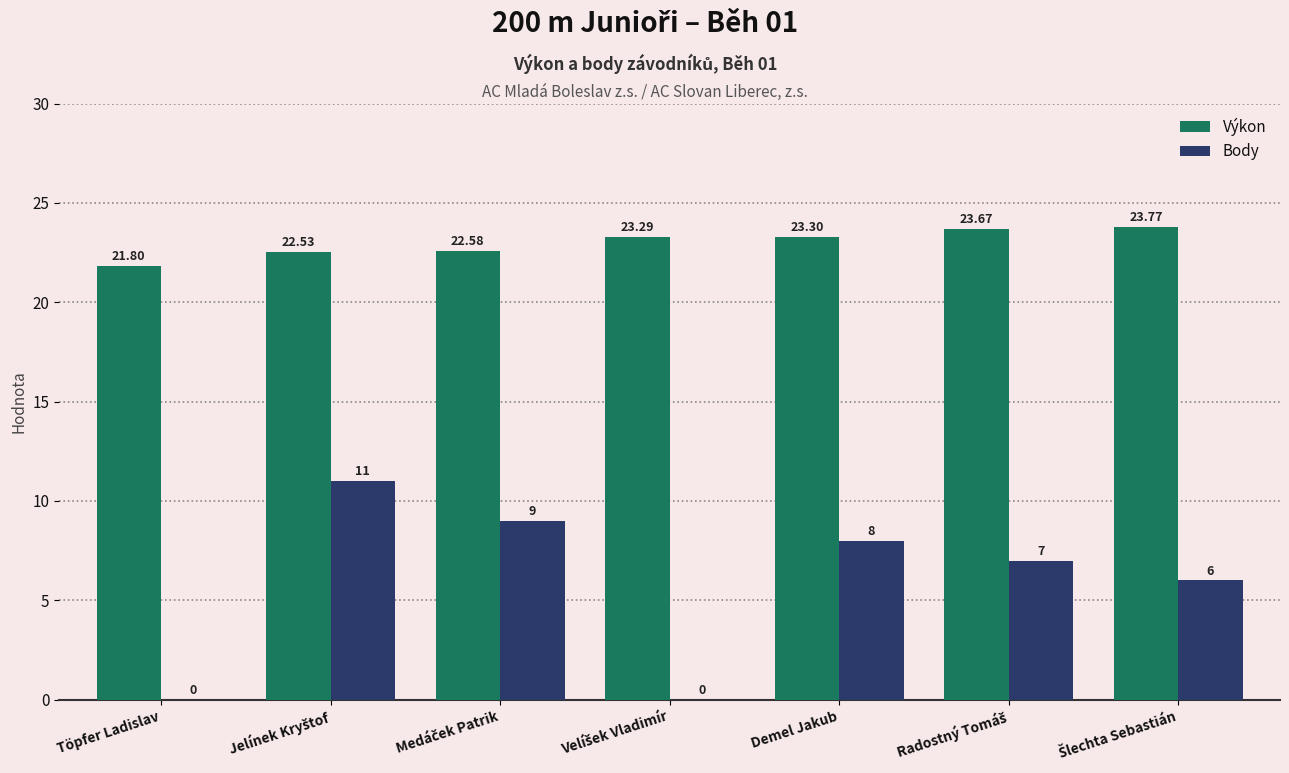

What are all the series names shown in the legend?

Výkon, Body